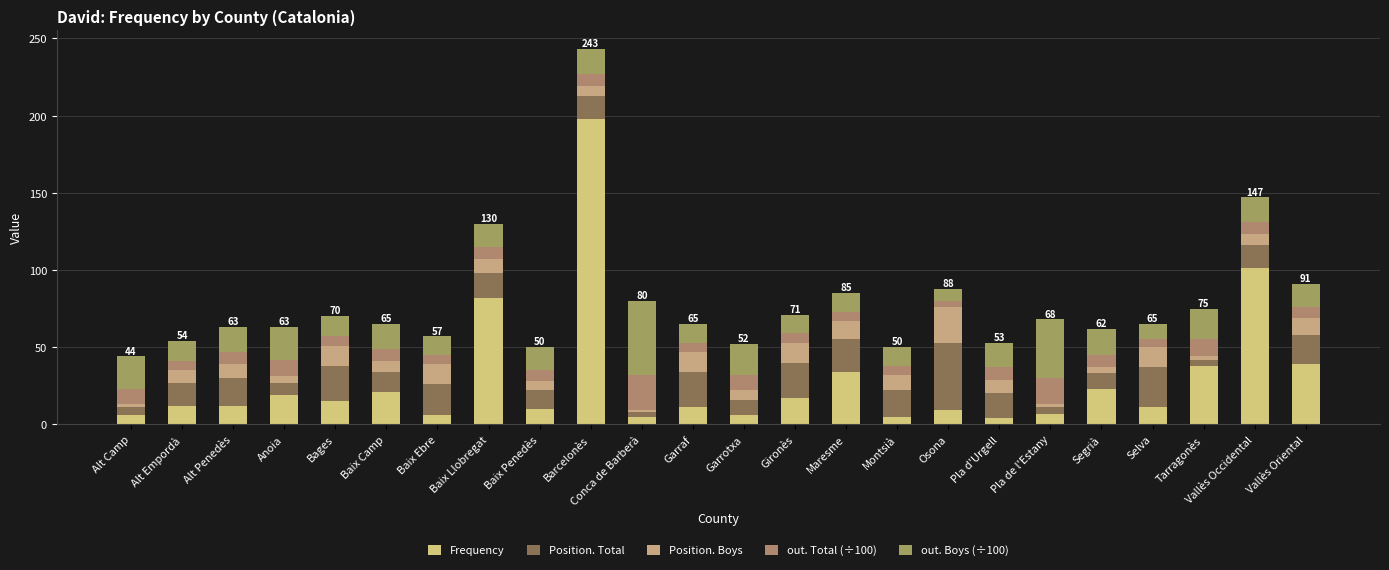

How many bars are there in total?

24